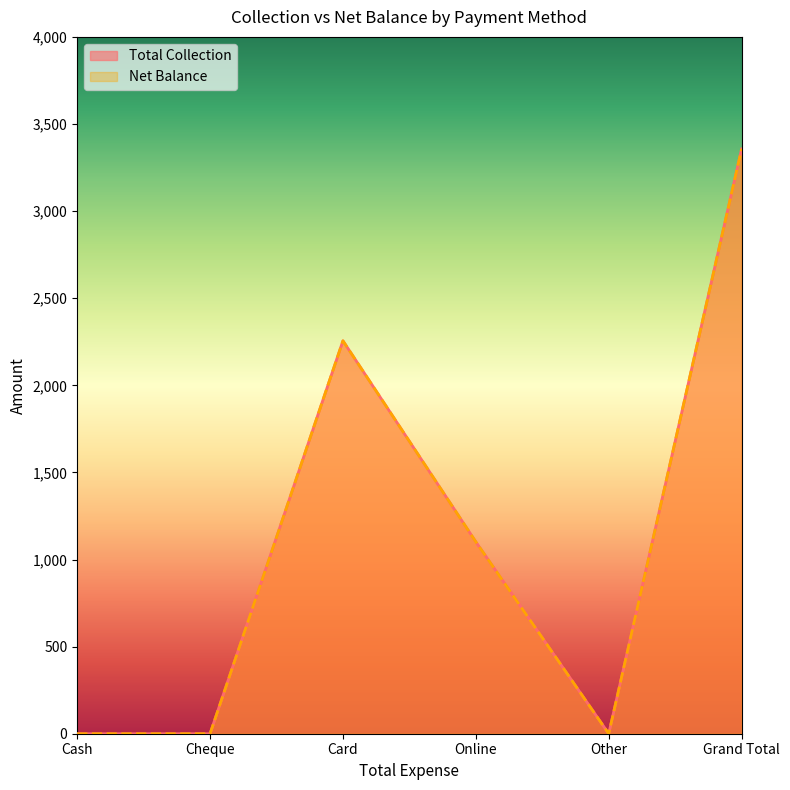

True or false: Net Balance and Total Collection cross at least once.

False